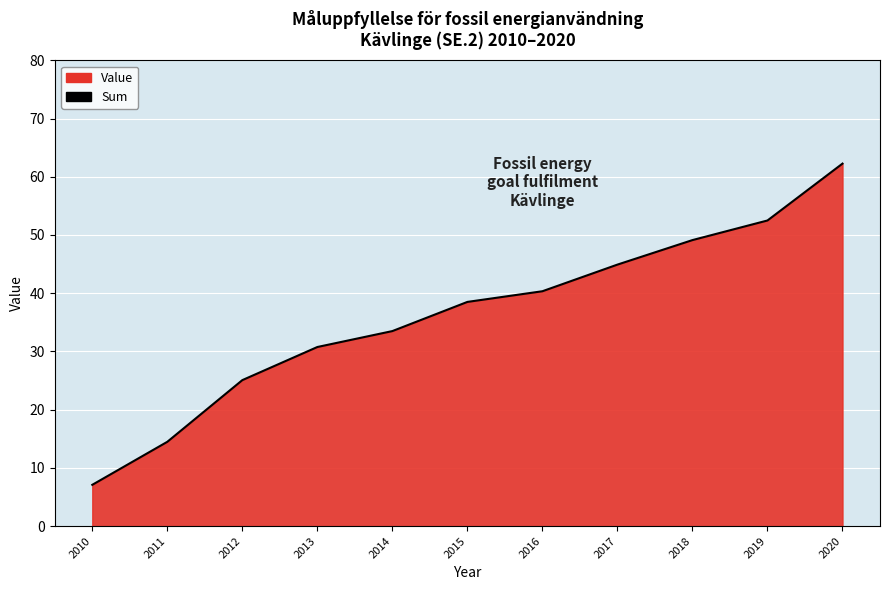

How many data points does each series have?

11